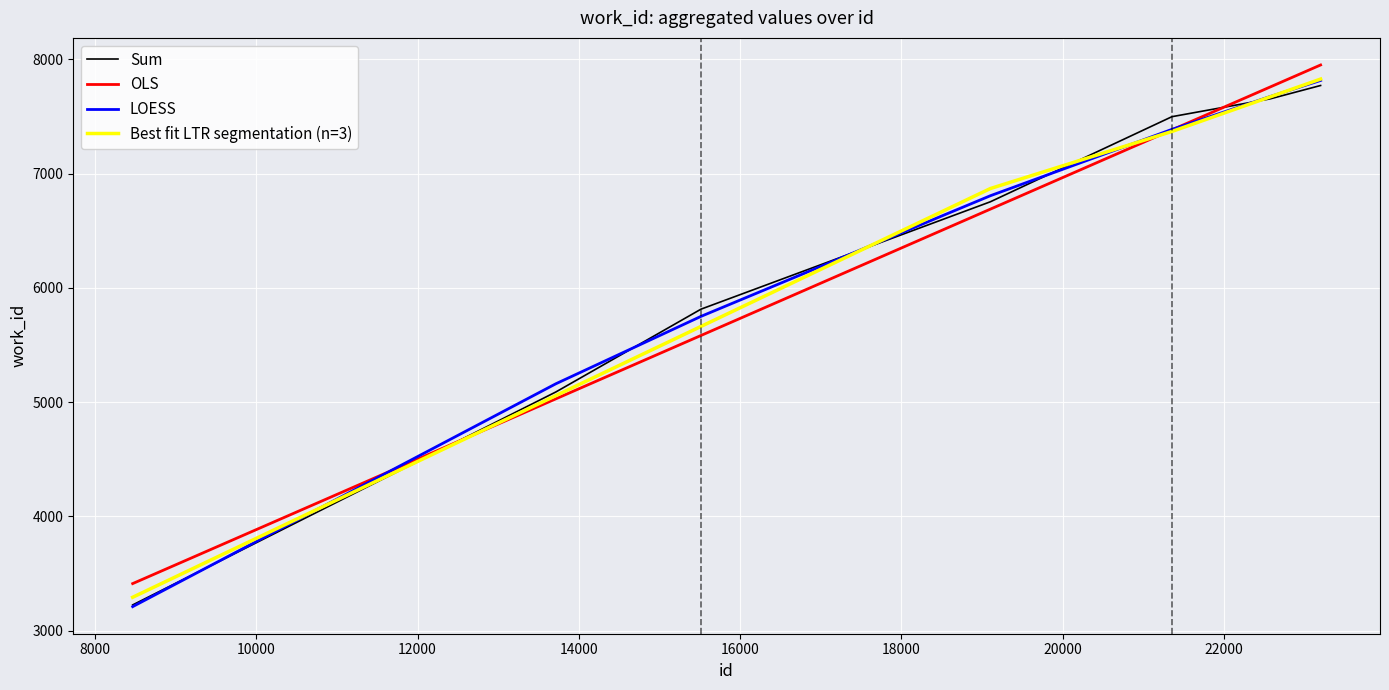

Which series has the widest spread of values?

LOESS